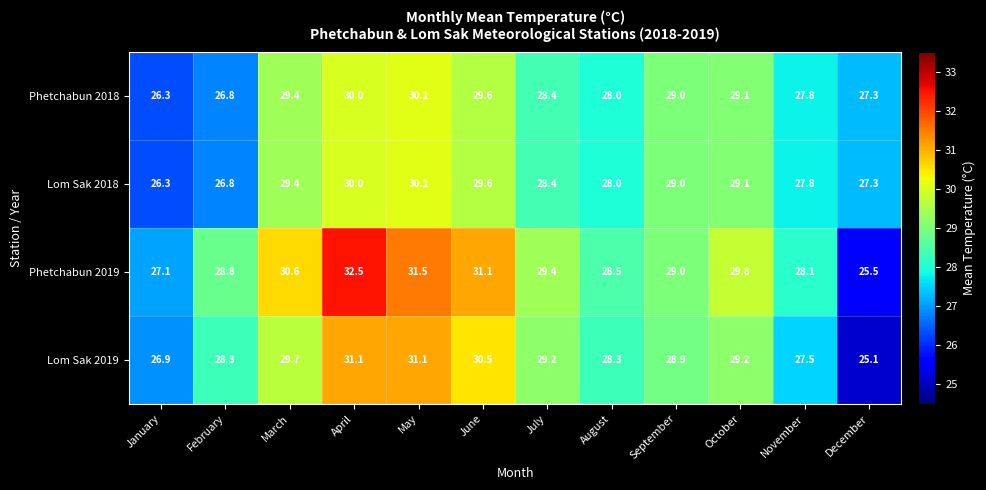

Which series has the widest spread of values?

Phetchabun 2019